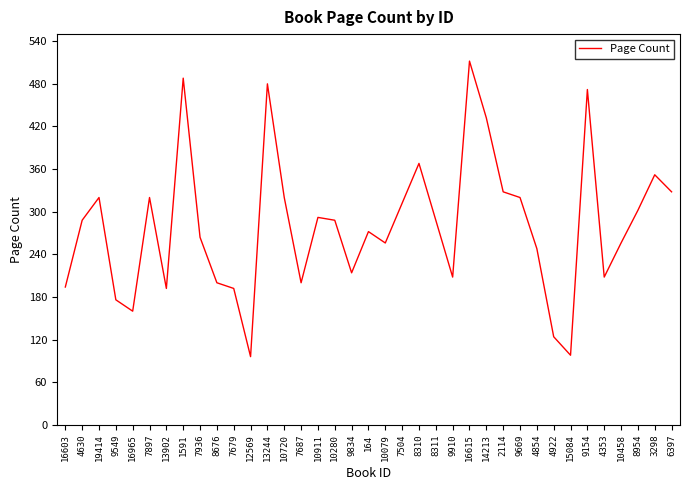

The value at 8311 is 112. True or false?

False